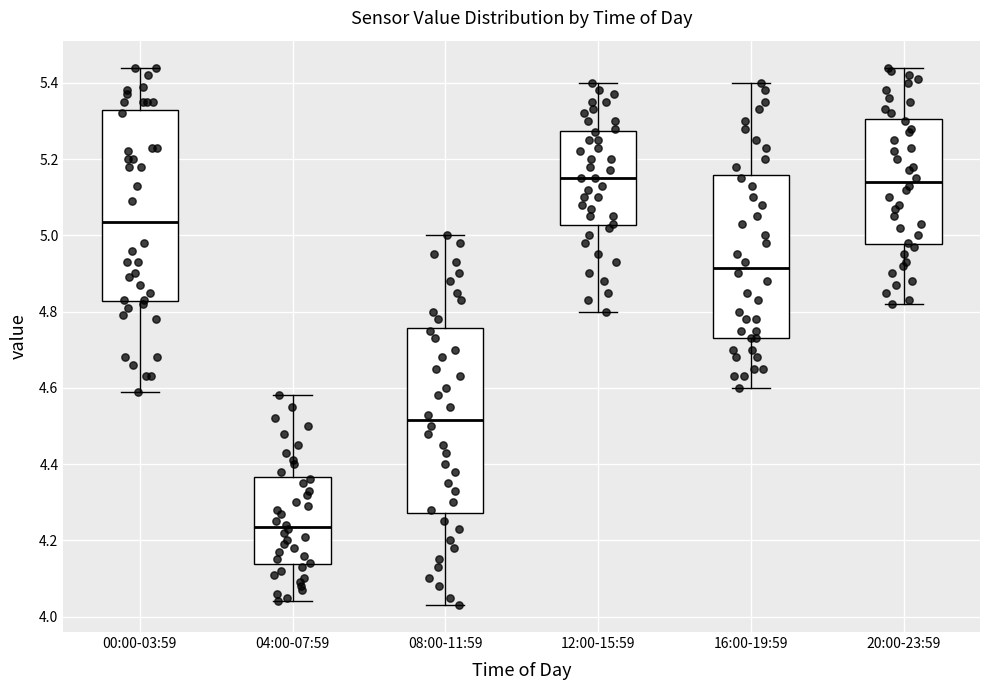

Where does the lower whisker of the box for 12:00-15:59 end on the y-axis? The values are not printed on the chart, so give them approximately, as read against the axis.

4.80